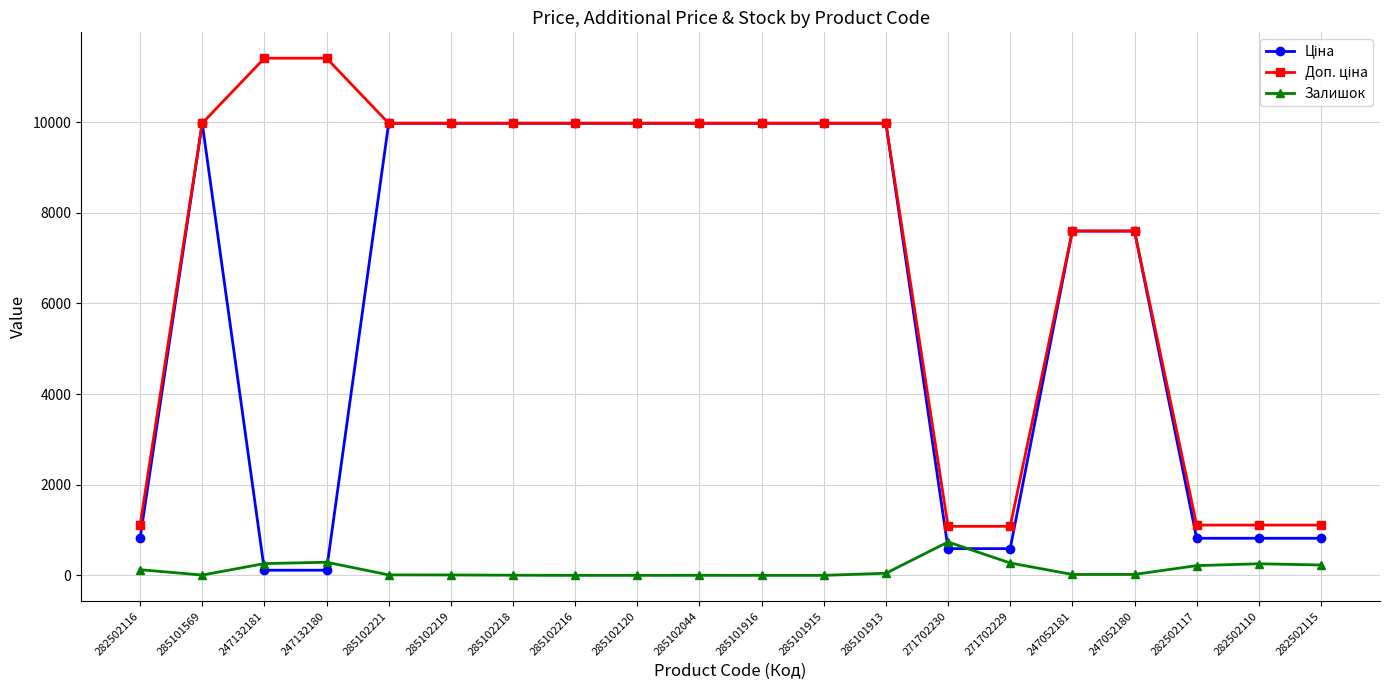

What is the maximum value for Залишок?

736.0